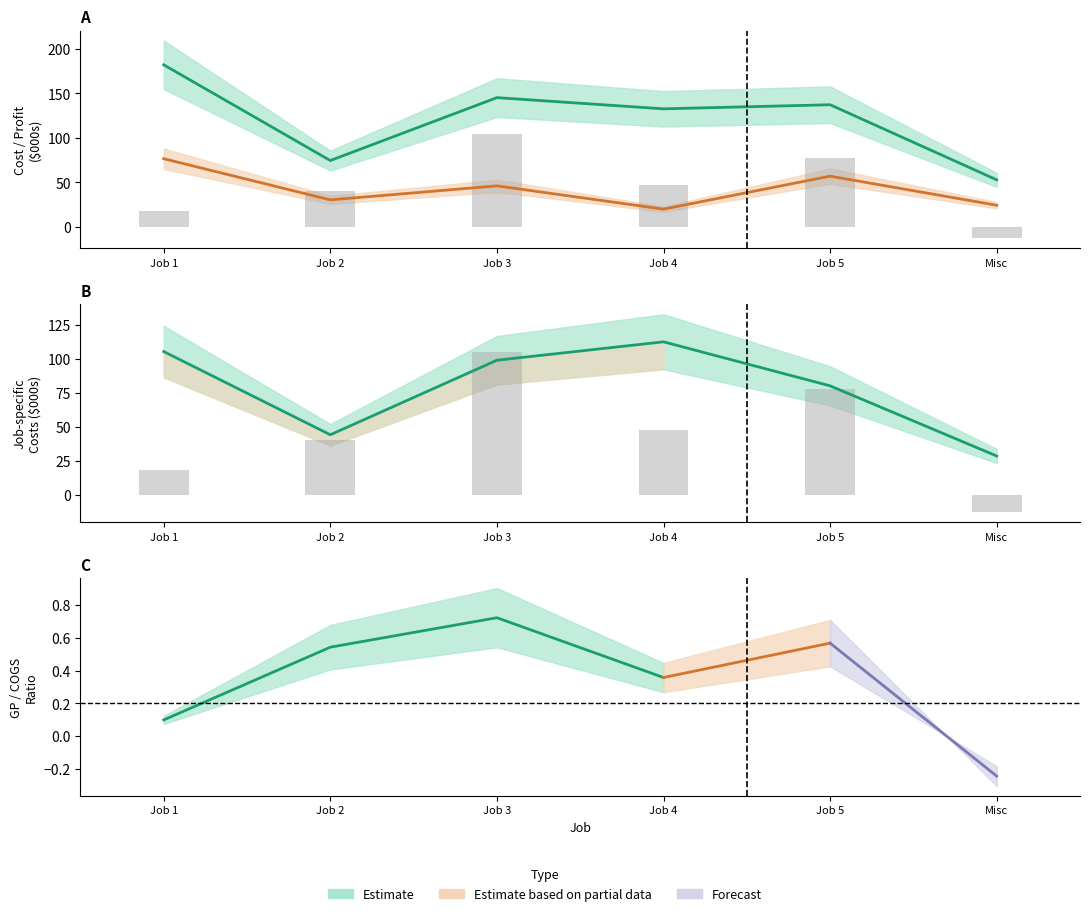

What is the change in value from Job 1 to Job 5?

+59.8